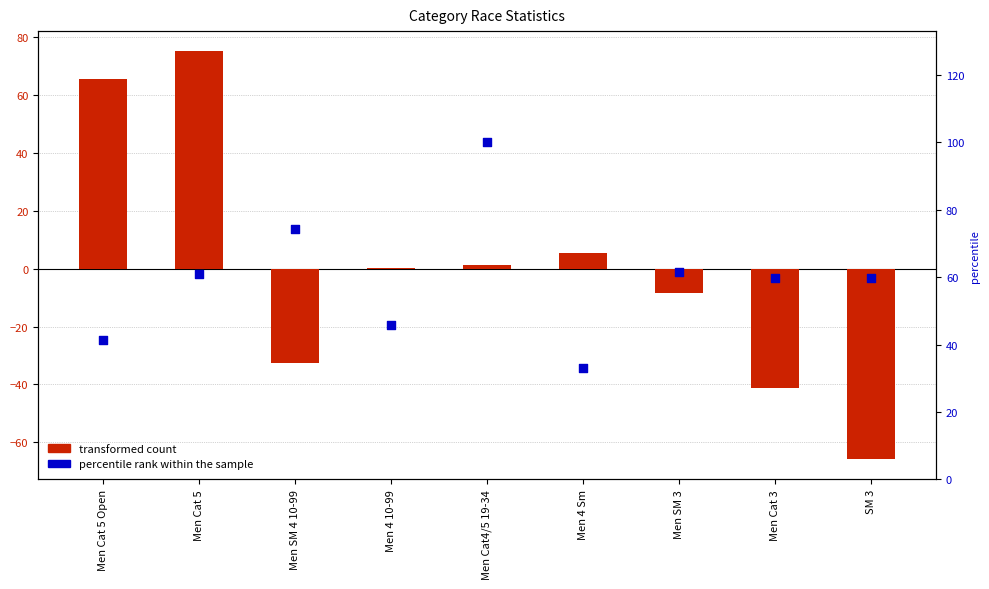

Is the value of percentile rank within the sample at Men Cat 5 Open greater than the value of transformed count at Men Cat4/5 19-34?

Yes